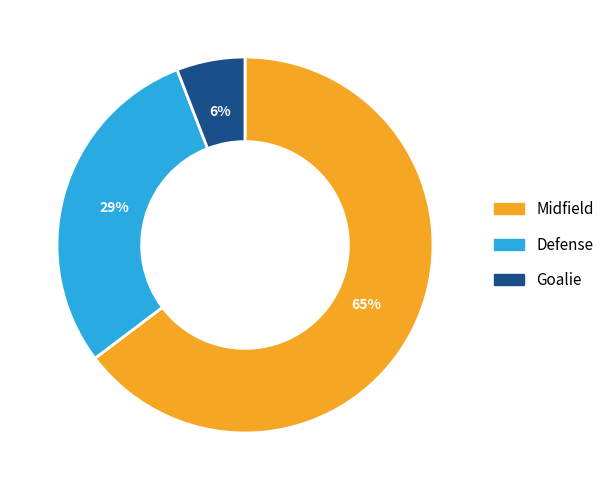

To the nearest percent, what is the combined percentage of Midfield and Defense?

94%